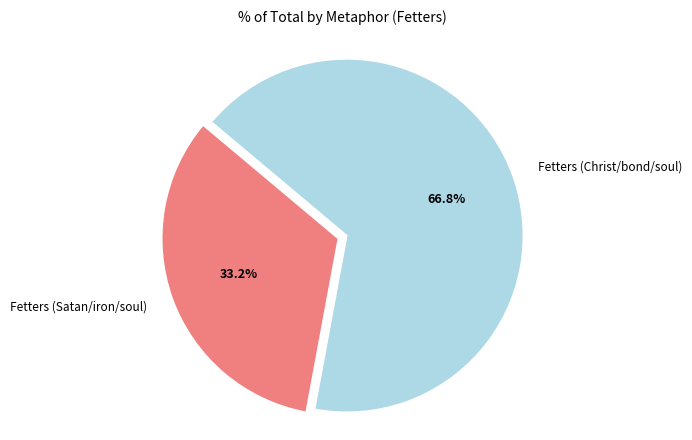

How many slices are in this pie chart?

2